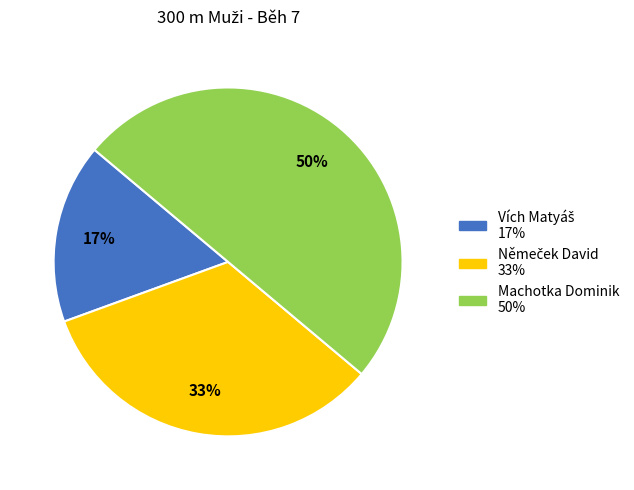

True or false: Machotka Dominik accounts for 50% of the total.

True